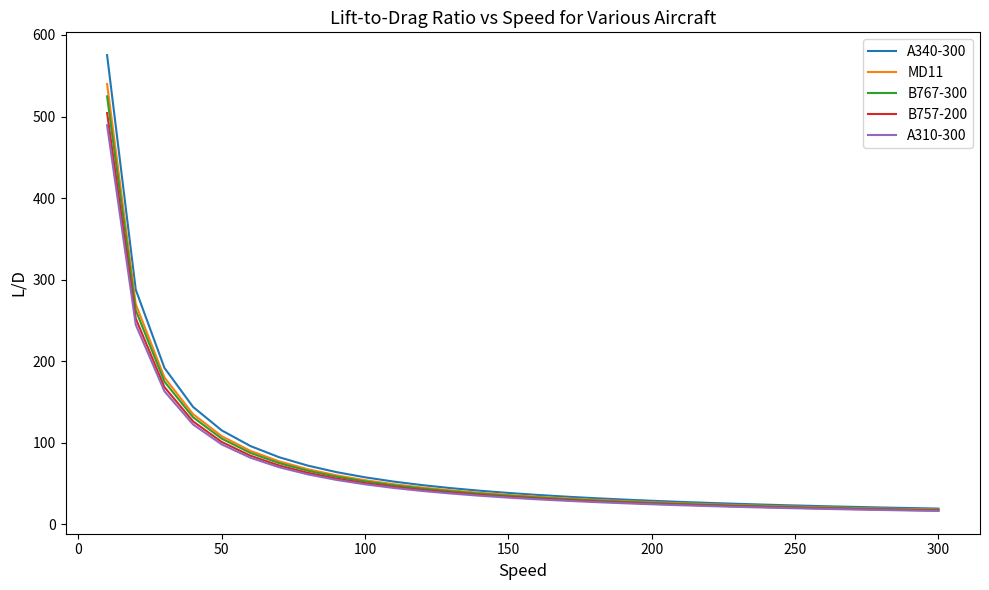

What are all the series names shown in the legend?

A340-300, MD11, B767-300, B757-200, A310-300